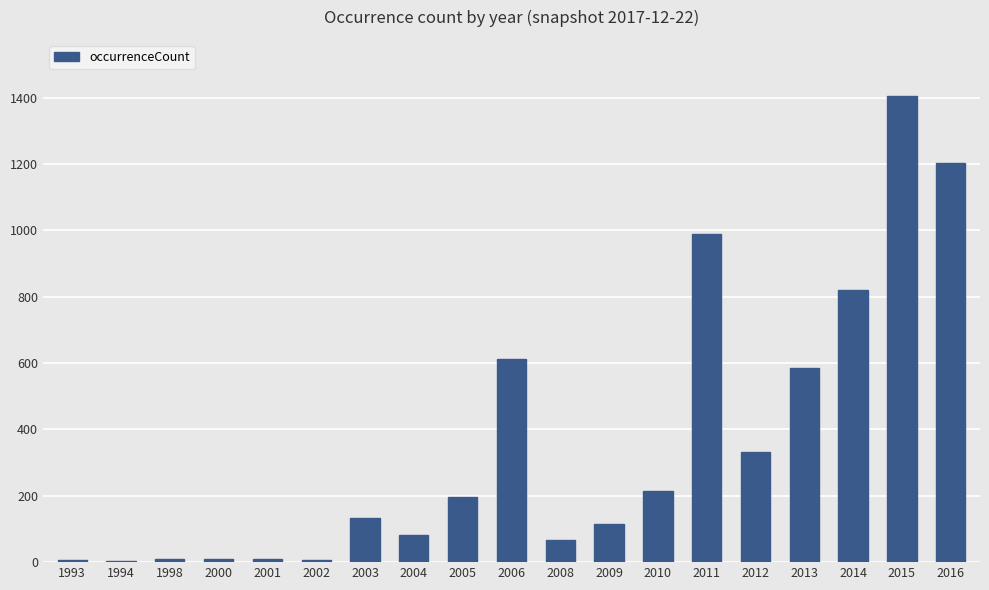

The value at 2013 is 585. True or false?

True